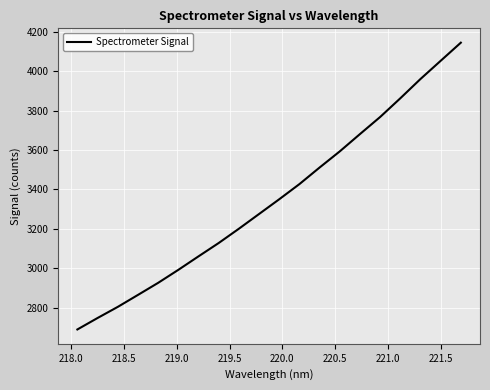

What is the minimum value shown in the chart?

2690.0